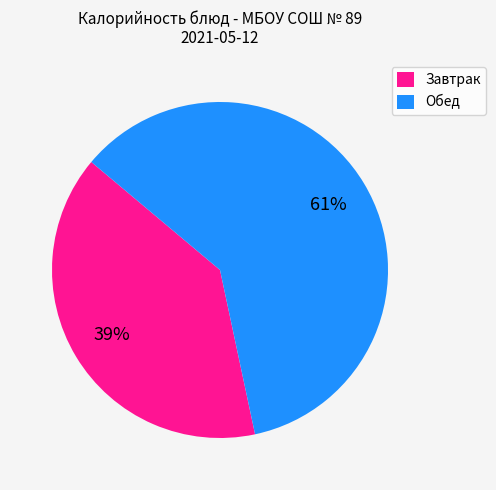

The Обед slice represents 61% of the pie. True or false?

True